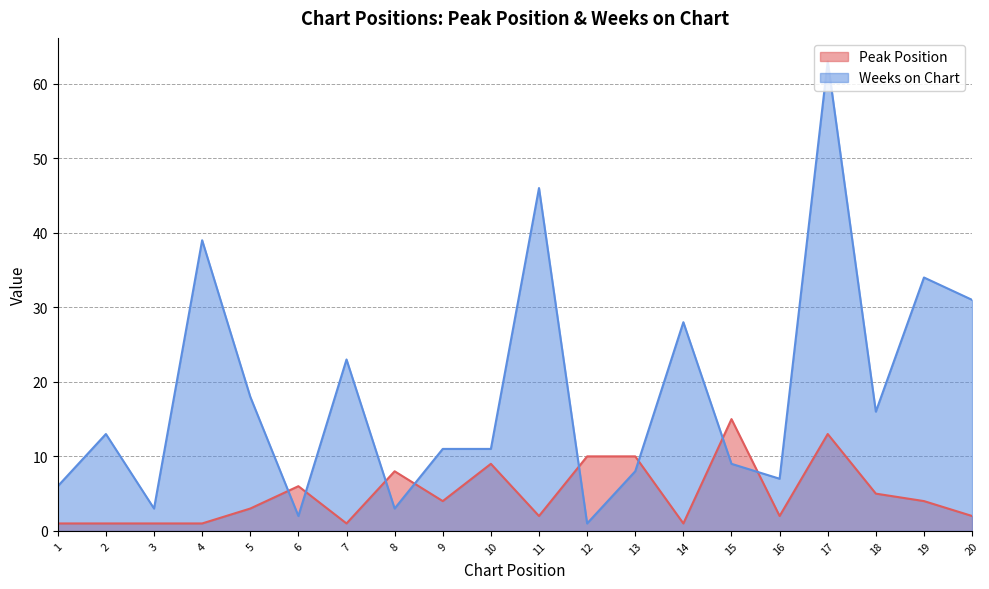

Rank the series at 11 from lowest to highest value.

Peak Position, Weeks on Chart